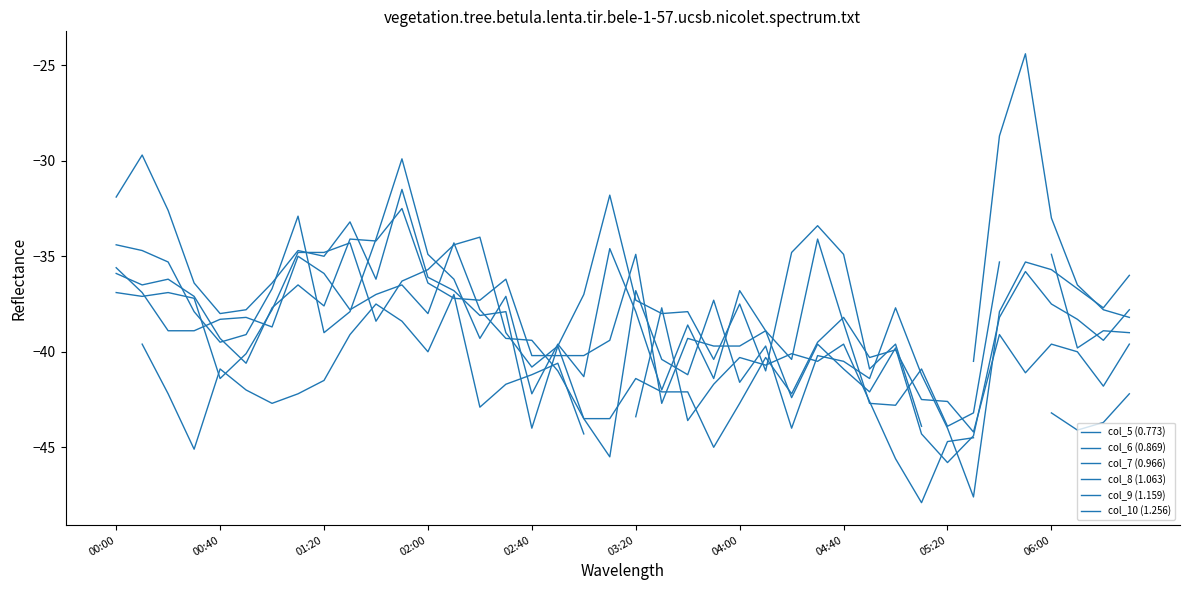

What position from the left is 23?

24